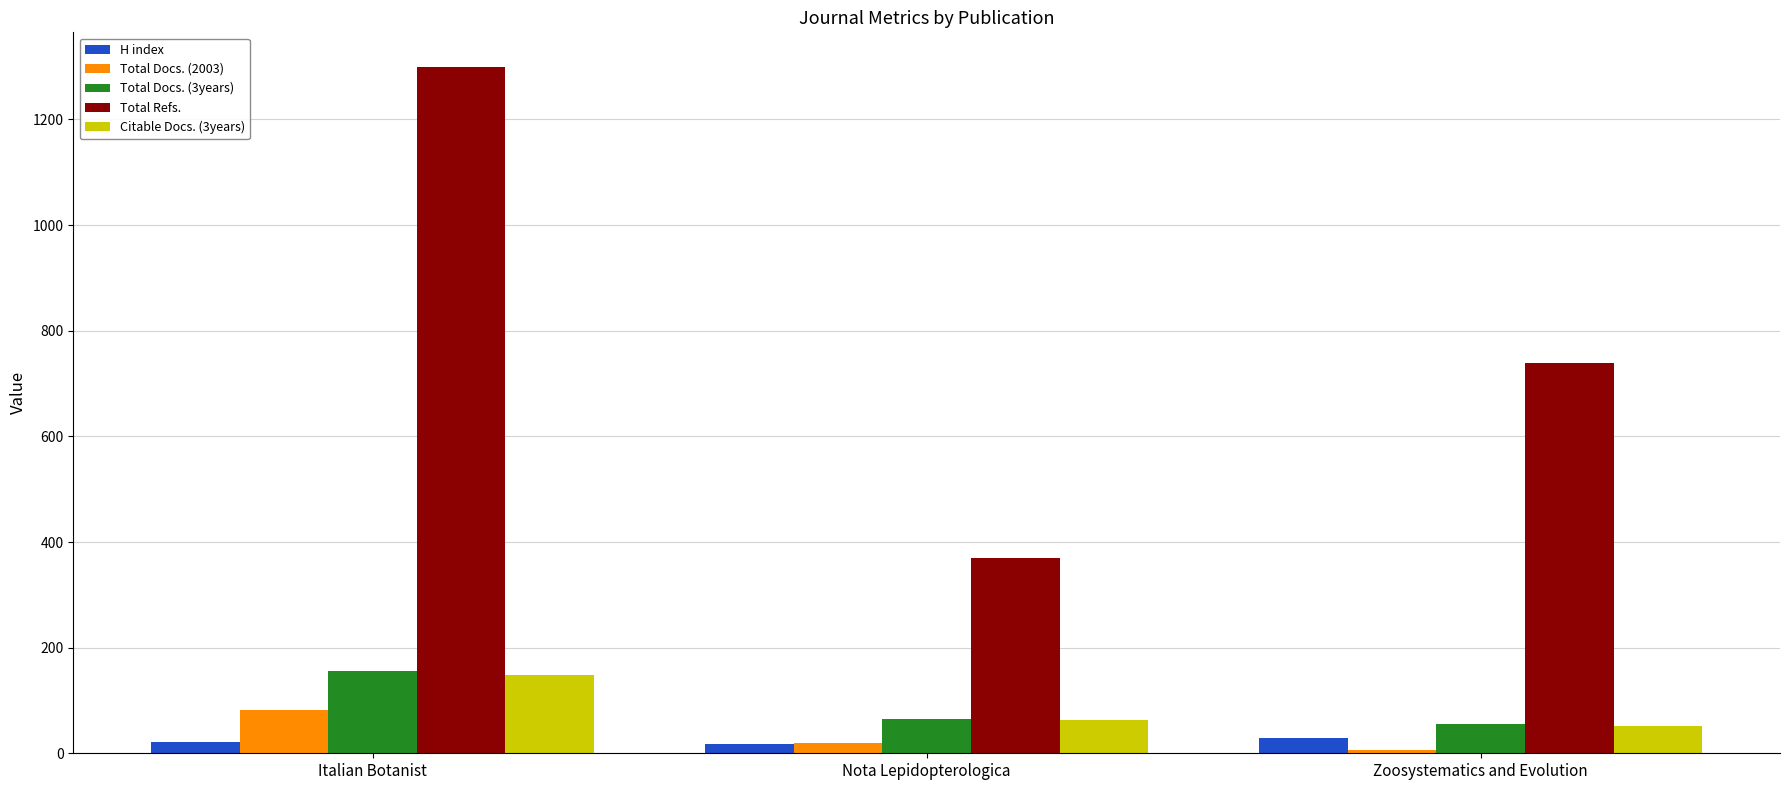

Which series has the largest total across all categories?

Total Refs.